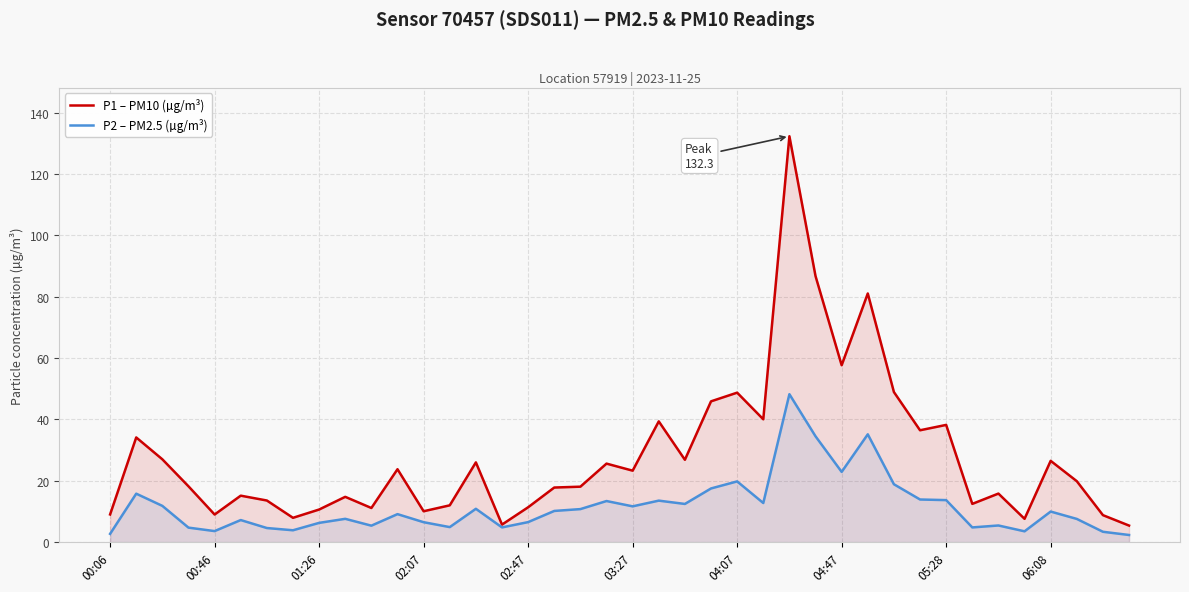

True or false: P2 – PM2.5 (µg/m³) and P1 – PM10 (µg/m³) intersect in this chart.

False